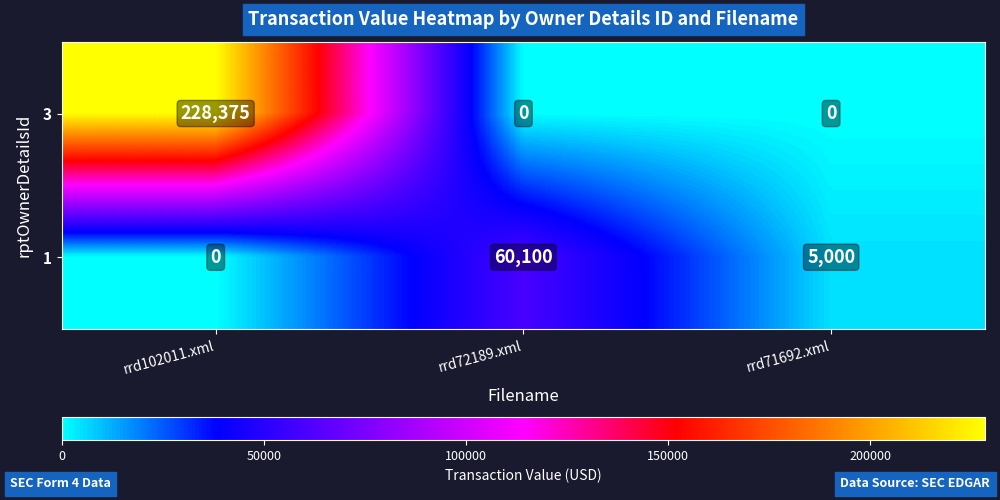

Which series has the largest total across all categories?

3